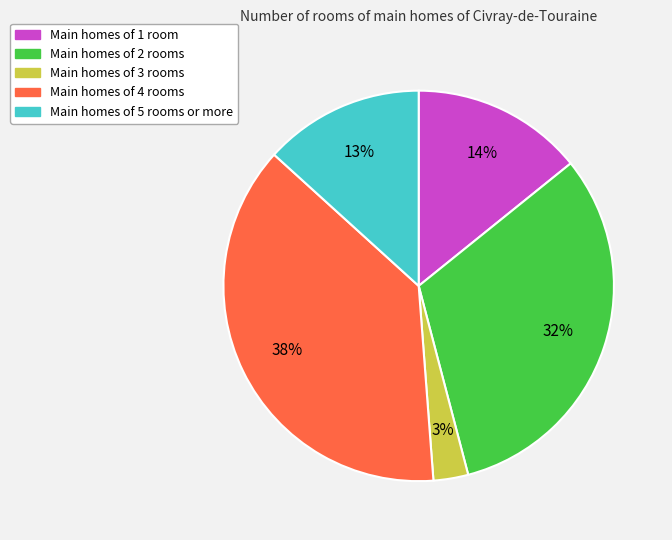

How many slices are in this pie chart?

5